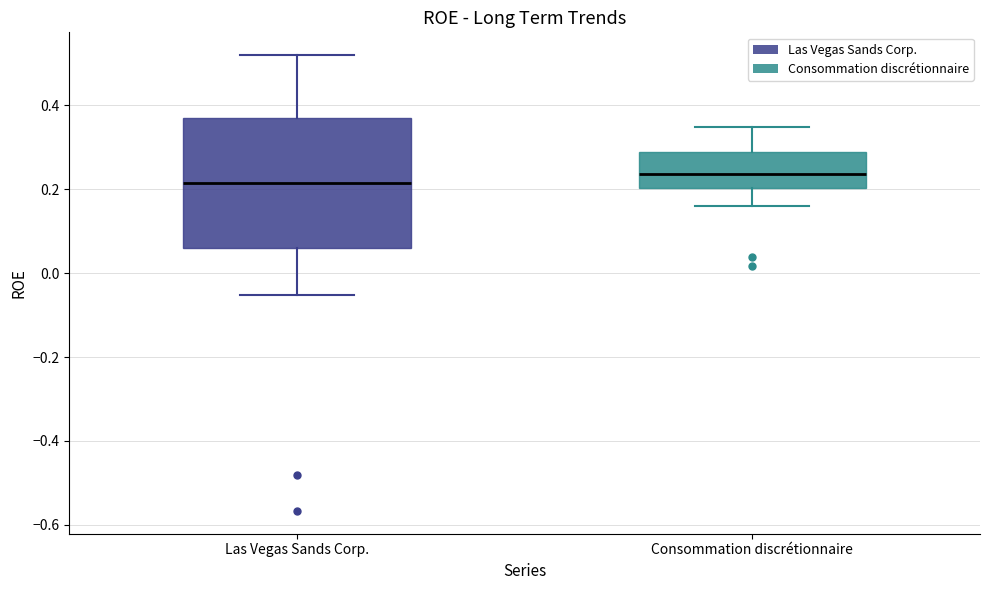

Which box is the tallest, from its lower edge to its upper edge?

Las Vegas Sands Corp.